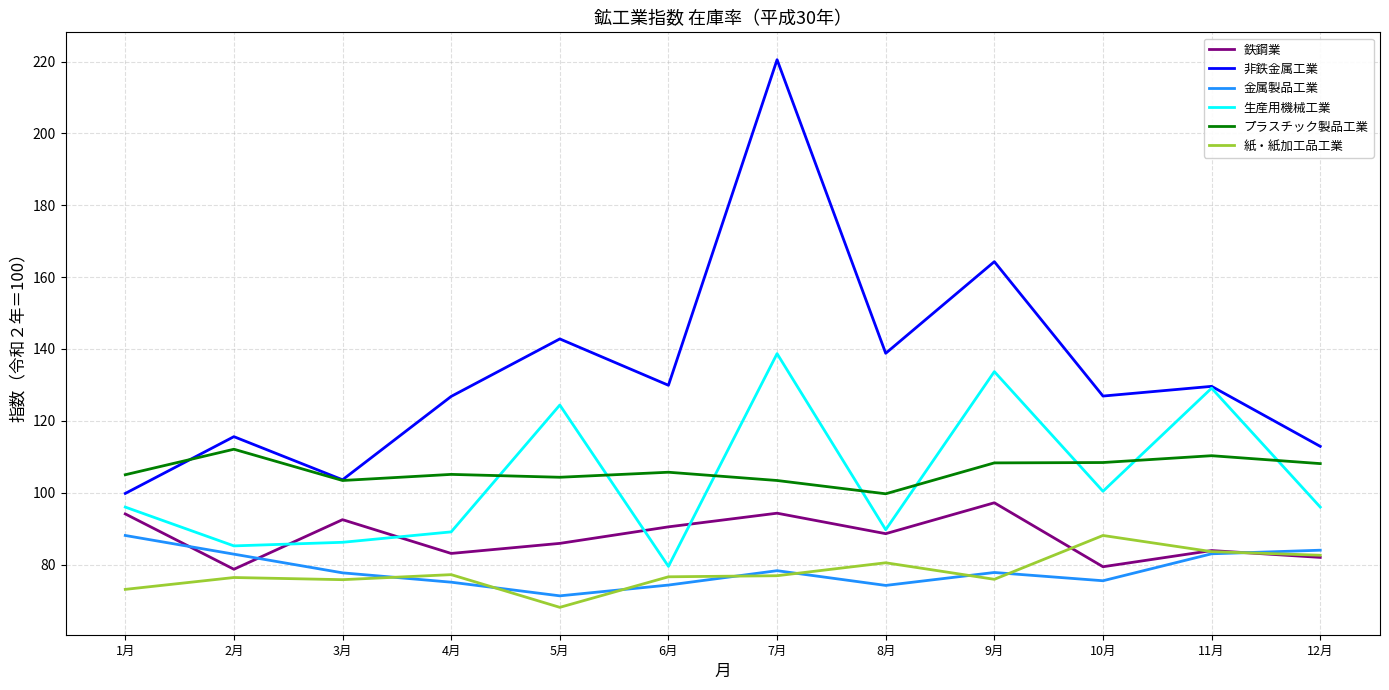

At which label does 金属製品工業 reach its peak?

1月